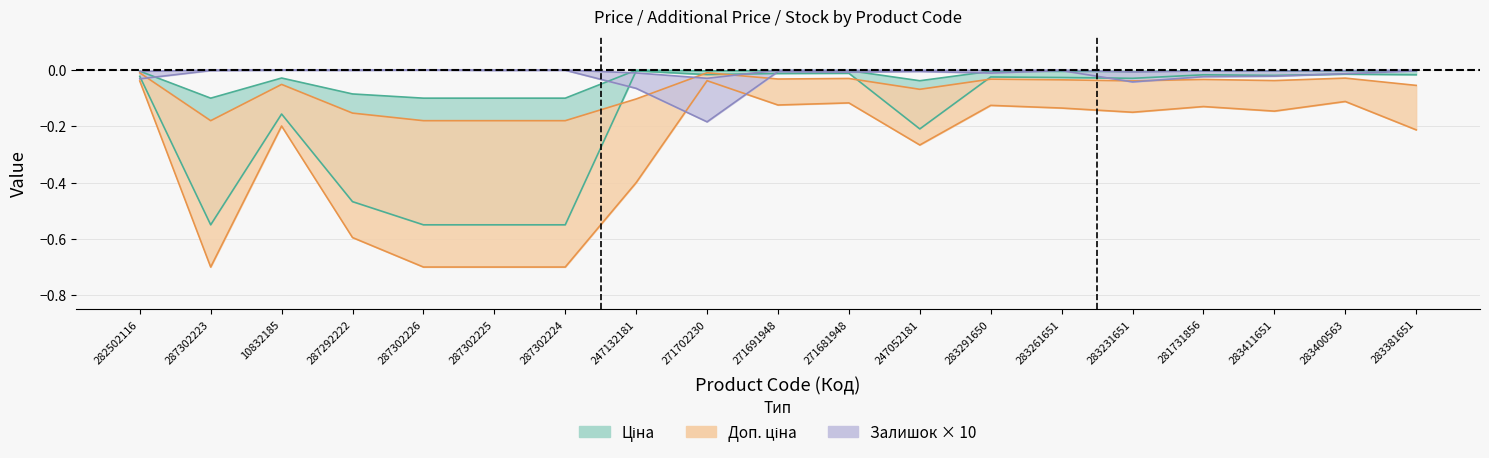

Which label corresponds to the smallest value in the chart?

287302223